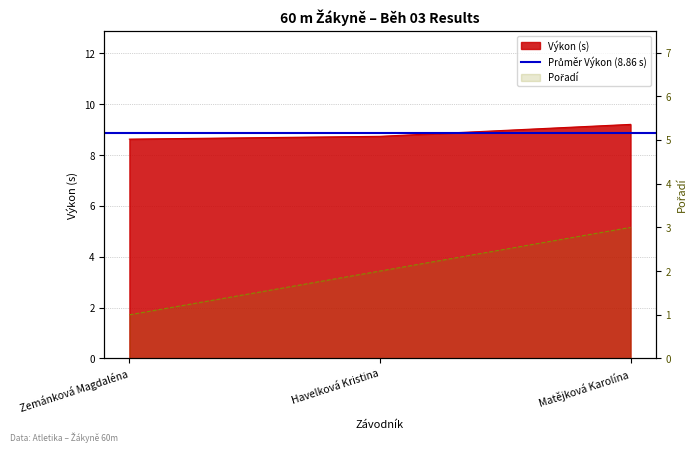

Where does the Pořadí series first go above 2?

Matějková Karolína